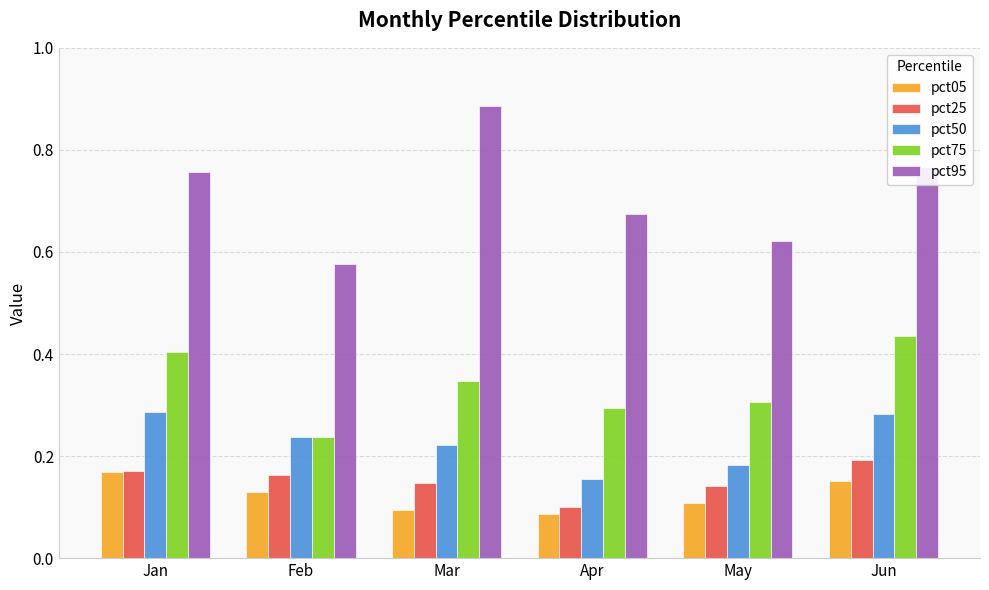

How many pct05 values are between 0 and 1?

6